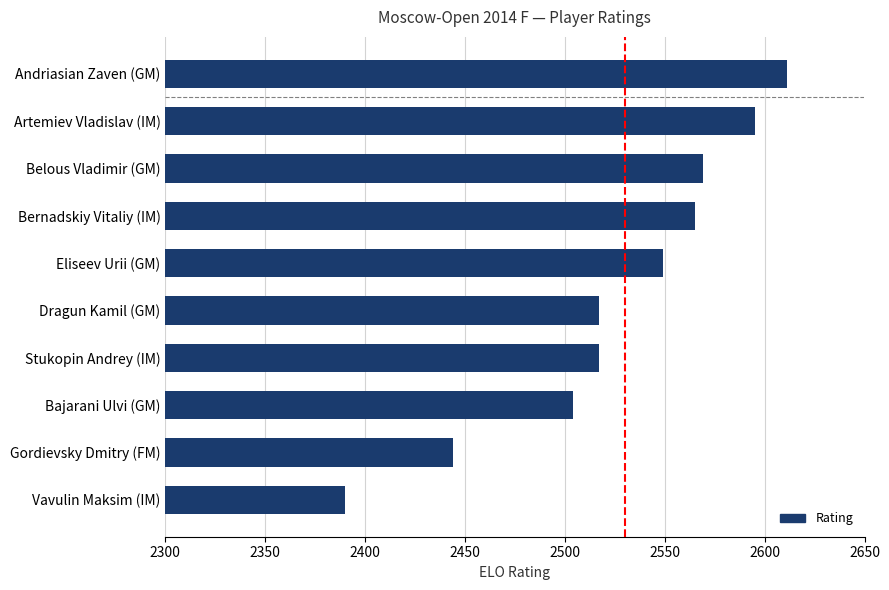

The value at Stukopin Andrey (IM) is 682. True or false?

False